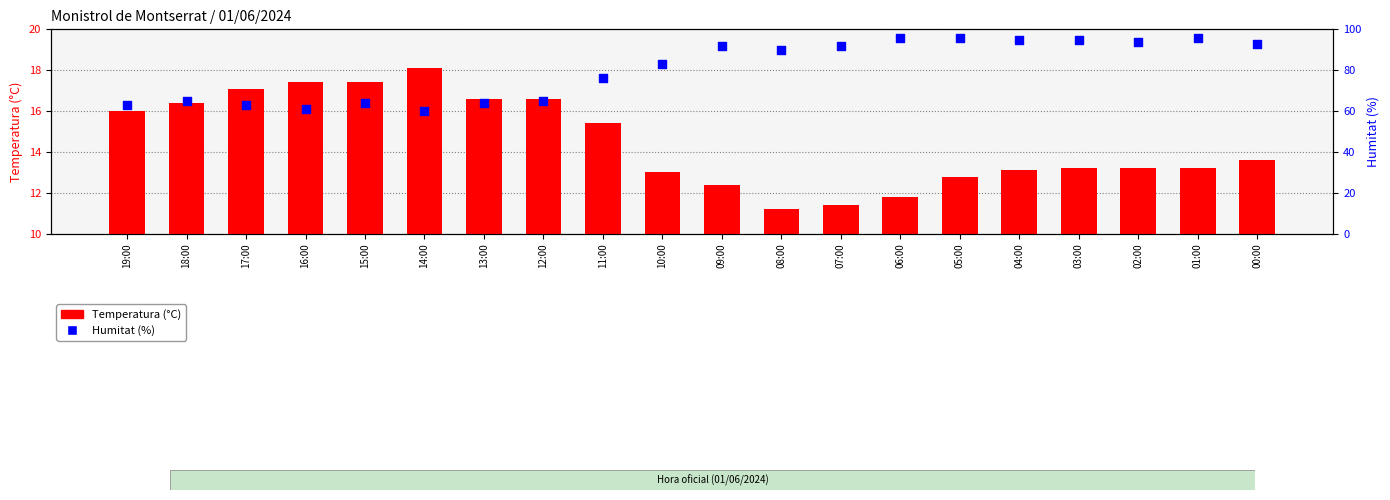

Is the value of Temperatura (°C) at 07:00 greater than the value of Humitat (%) at 07:00?

No